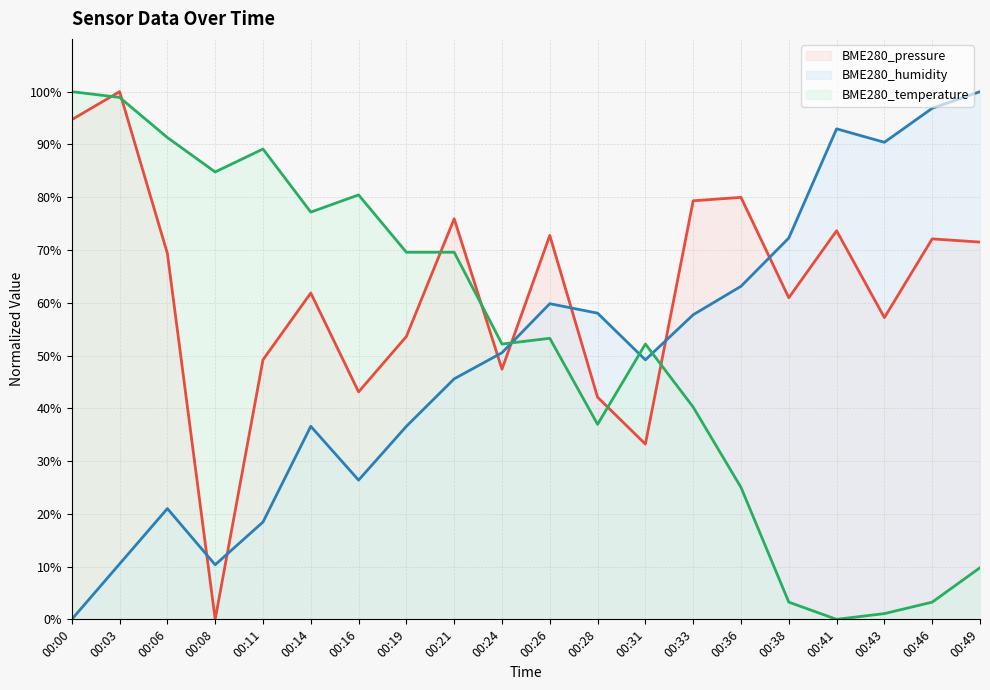

The value of BME280_humidity (line) at 00:43 is 90.4. True or false?

True